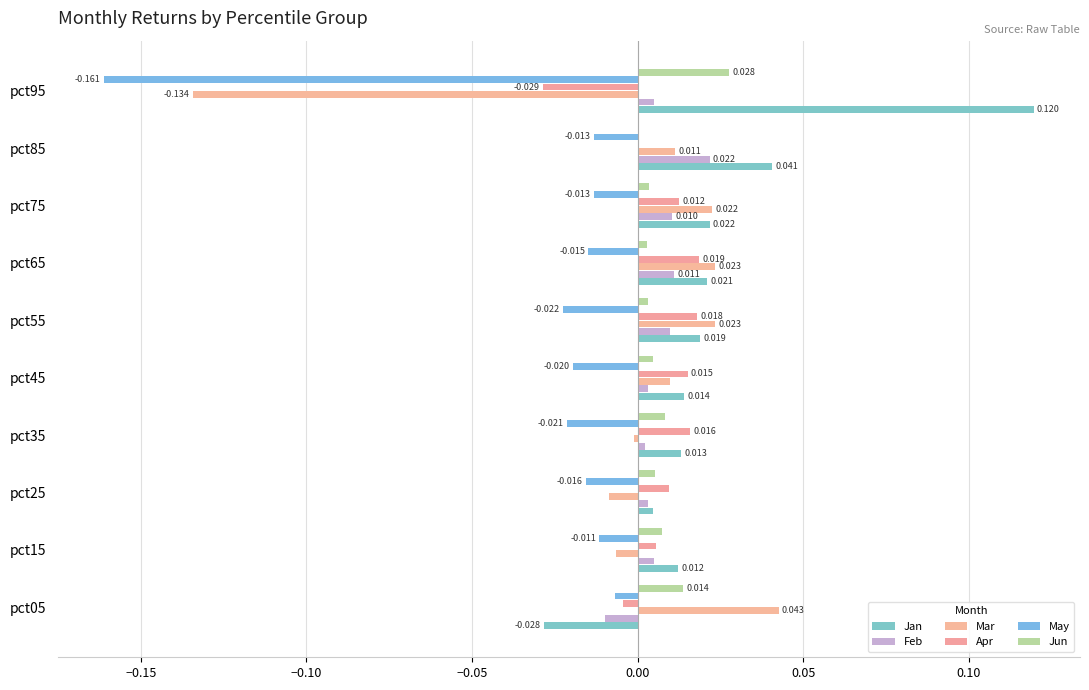

What are all the series names shown in the legend?

Jan, Feb, Mar, Apr, May, Jun